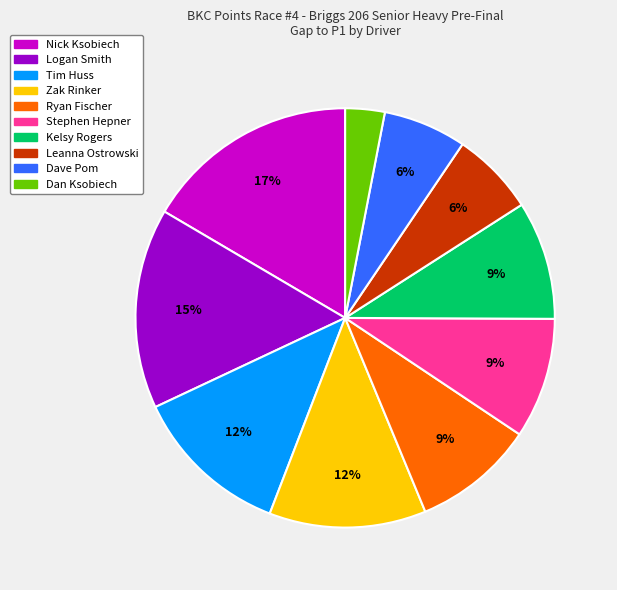

To the nearest percent, what is the average slice percentage?

10%